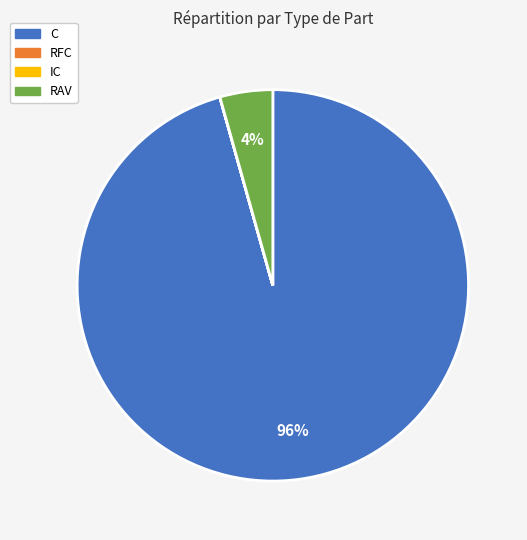

Which category has the biggest portion of the pie?

C